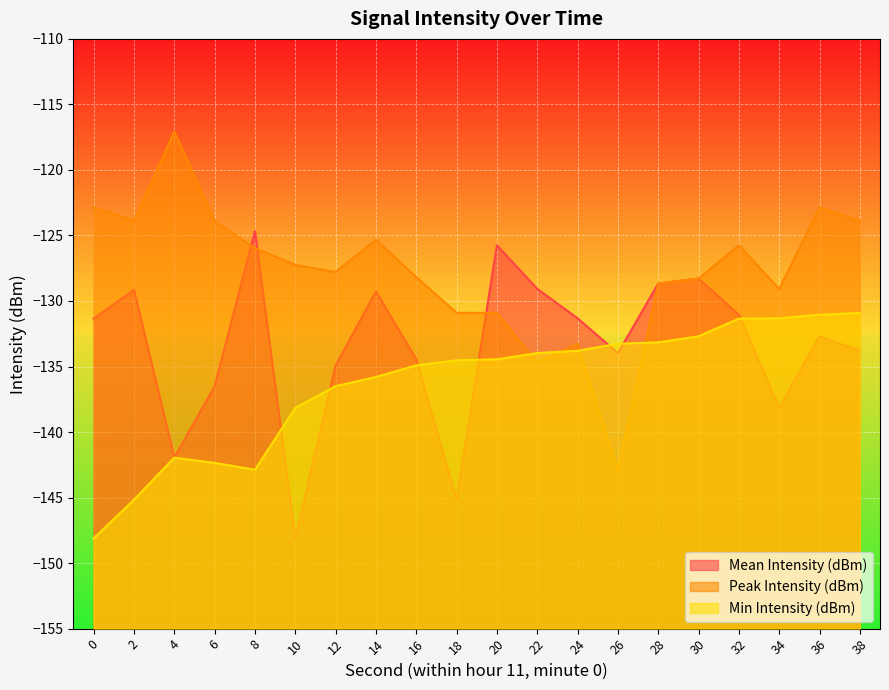

What is the value of the Mean Intensity (dBm) point at the 17th from the left?

-131.0